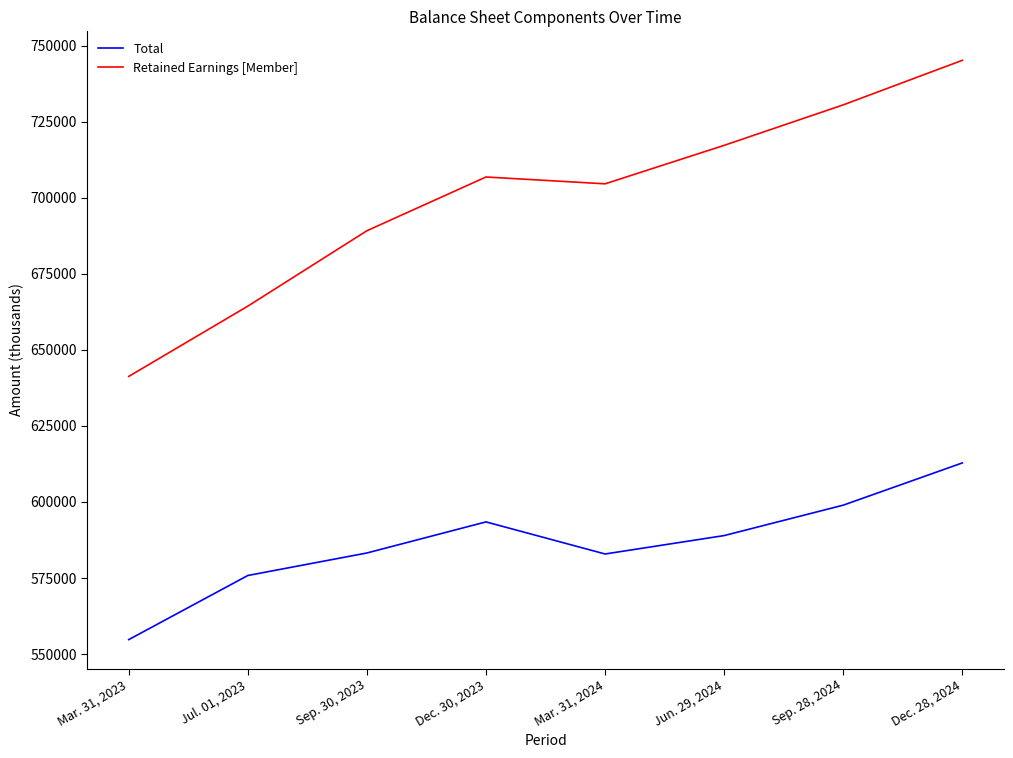

Rank the series by their average value, from highest to lowest.

Retained Earnings [Member], Total